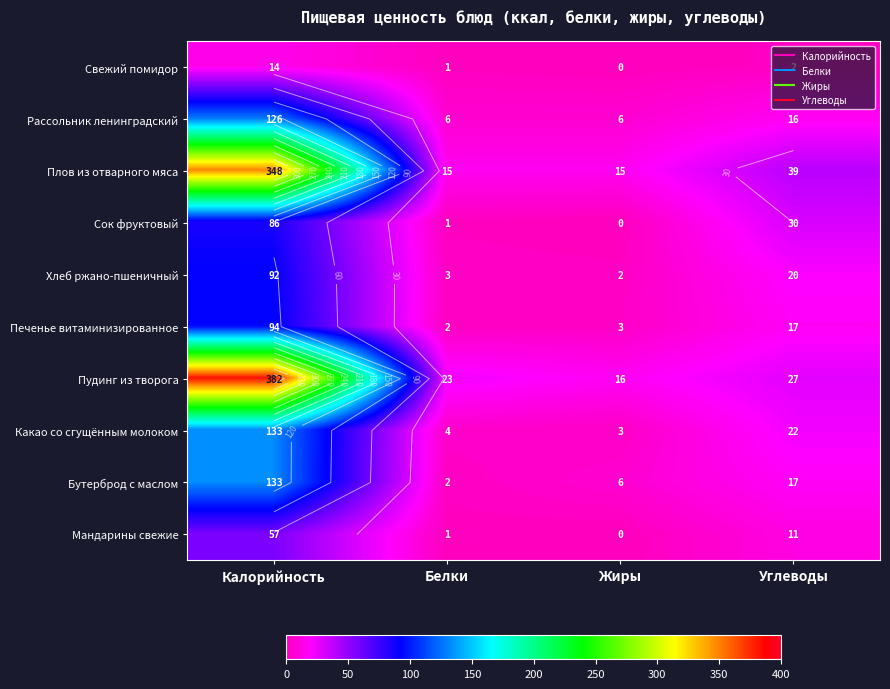

Which has a higher value, Белки or Углеводы?

Углеводы